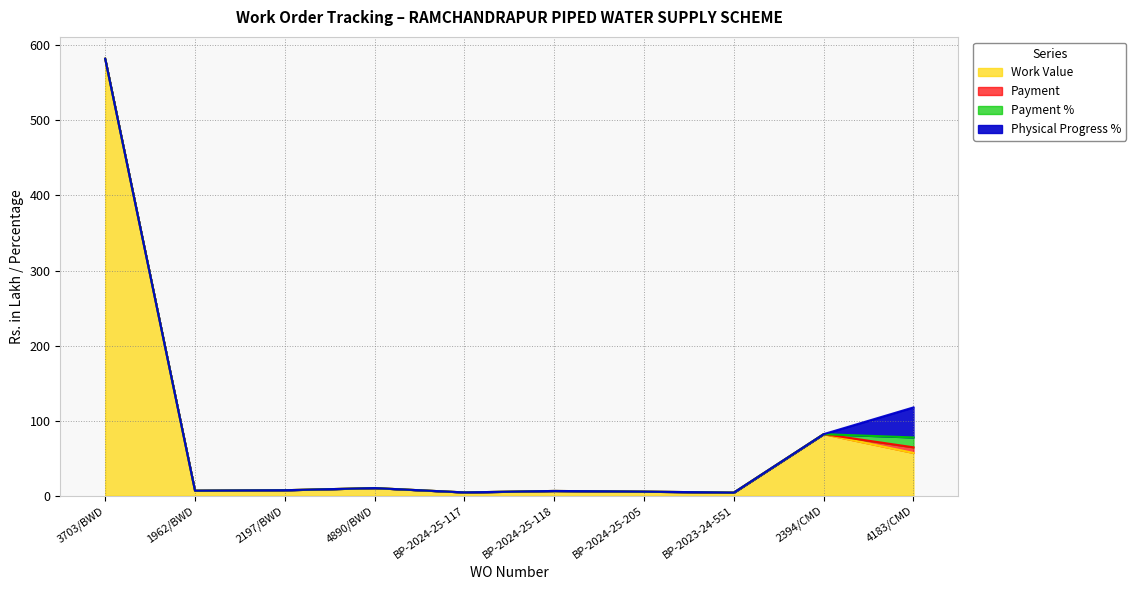

Reading left to right, list all the values displayed in this chart.

Work Value: 582.1	6.7	7.3	10.2	4.4	6.3	5.4	4.2	82.0	57.0
Payment: 0.0	0.0	0.0	0.0	0.0	0.0	0.0	0.0	0.0	7.5
Payment %: 0.0	0.0	0.0	0.0	0.0	0.0	0.0	0.0	0.0	13.2
Physical Progress %: 0.0	0.0	0.0	0.0	0.0	0.0	0.0	0.0	0.0	40.0